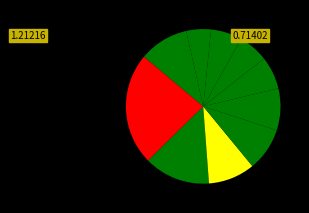

How many slices are in this pie chart?

10